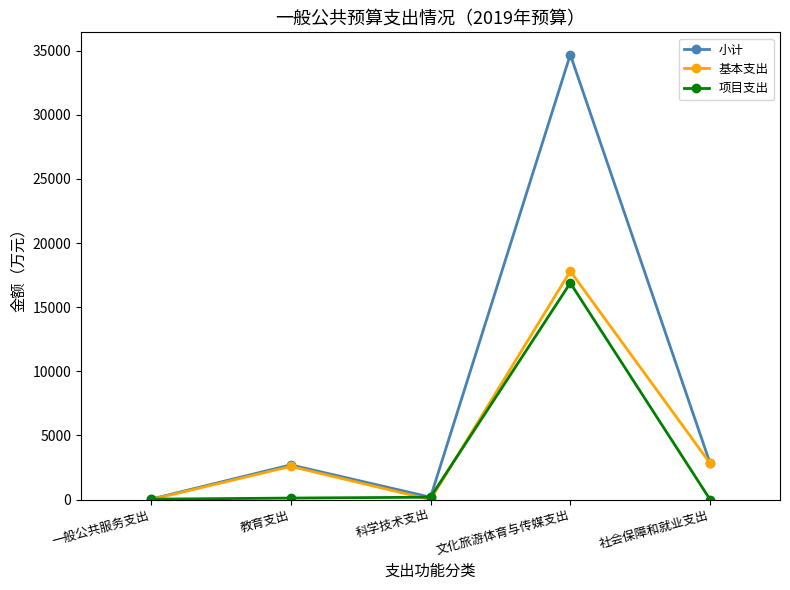

How many values in the 小计 series are below 2705?

2